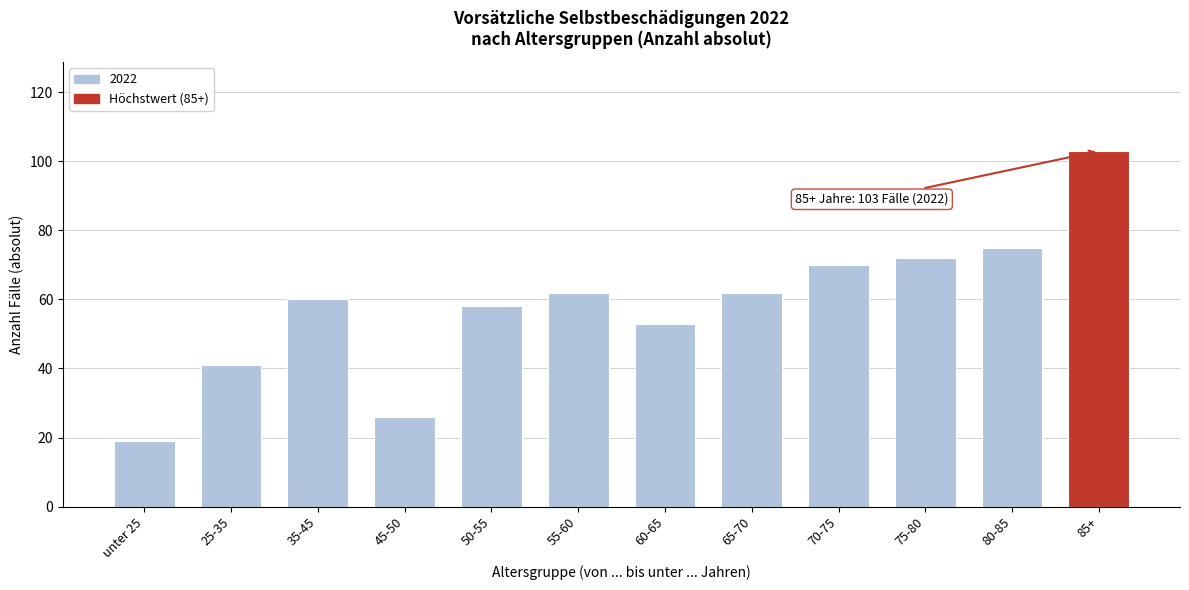

Reading right to left, list all the values displayed in this chart.

85+=103	80-85=75	75-80=72	70-75=70	65-70=62	60-65=53	55-60=62	50-55=58	45-50=26	35-45=60	25-35=41	unter 25=19